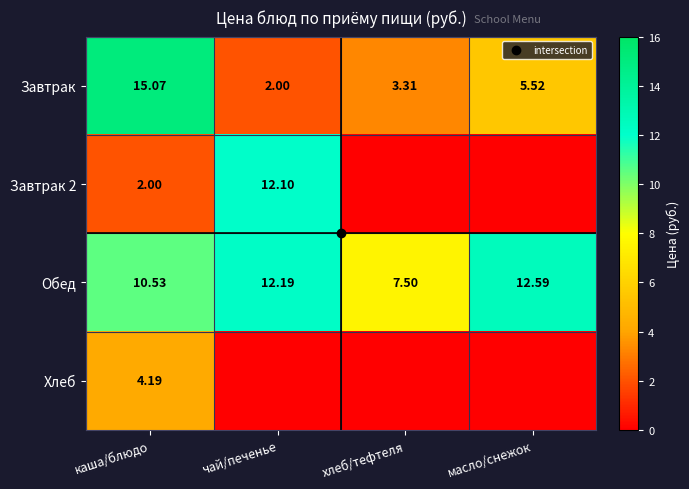

What is the sum of the Завтрак values at чай/печенье and масло/снежок?

7.5